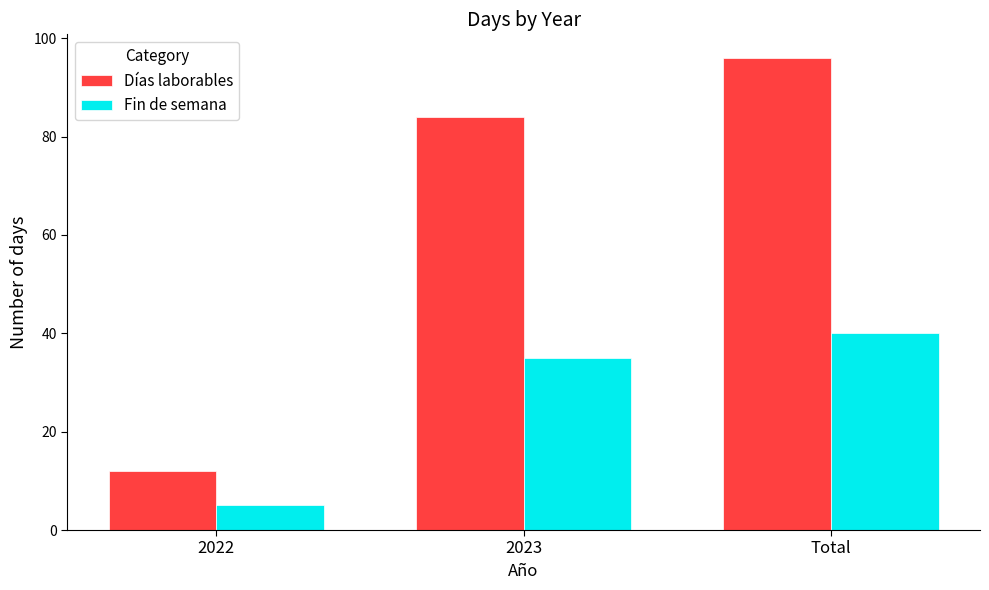

Reading right to left, what are all the values shown in this chart?

Días laborables: 96	84	12
Fin de semana: 40	35	5